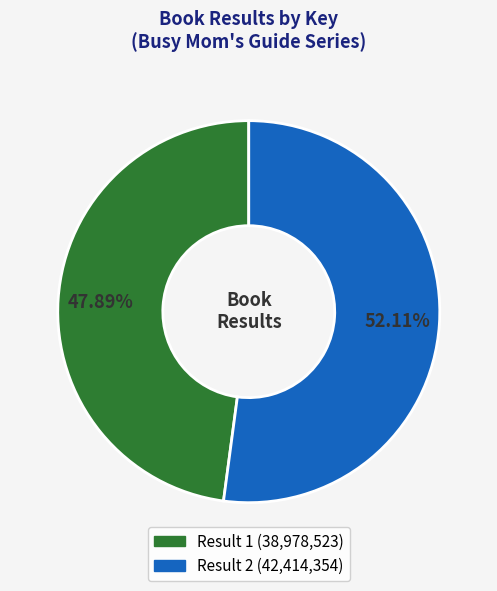

Is there a majority slice in this chart?

Yes